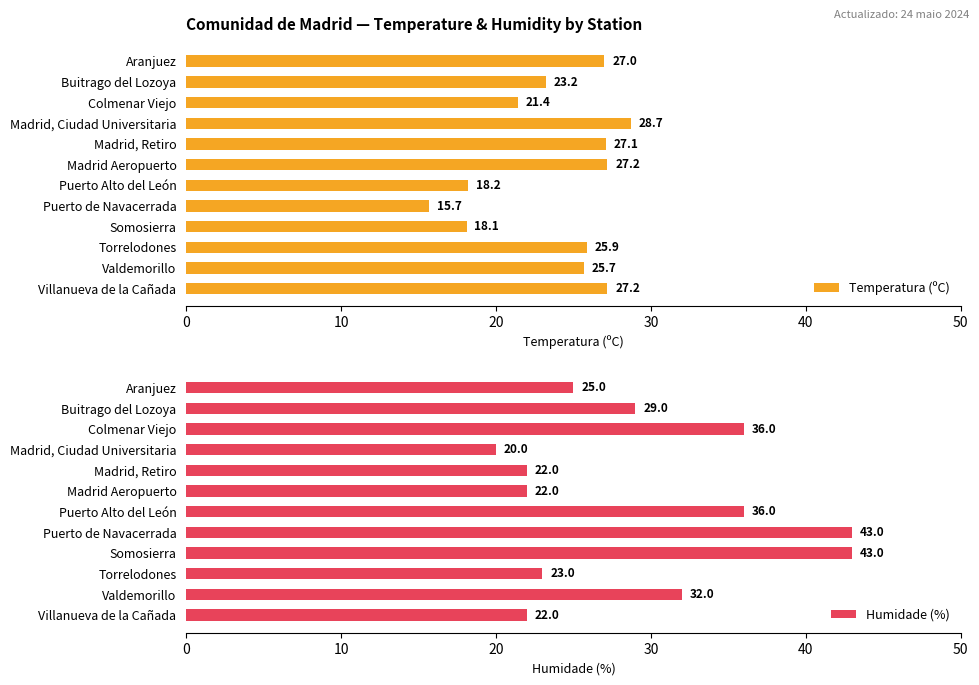

Which series has the largest range (max minus min)?

Humidade (%)